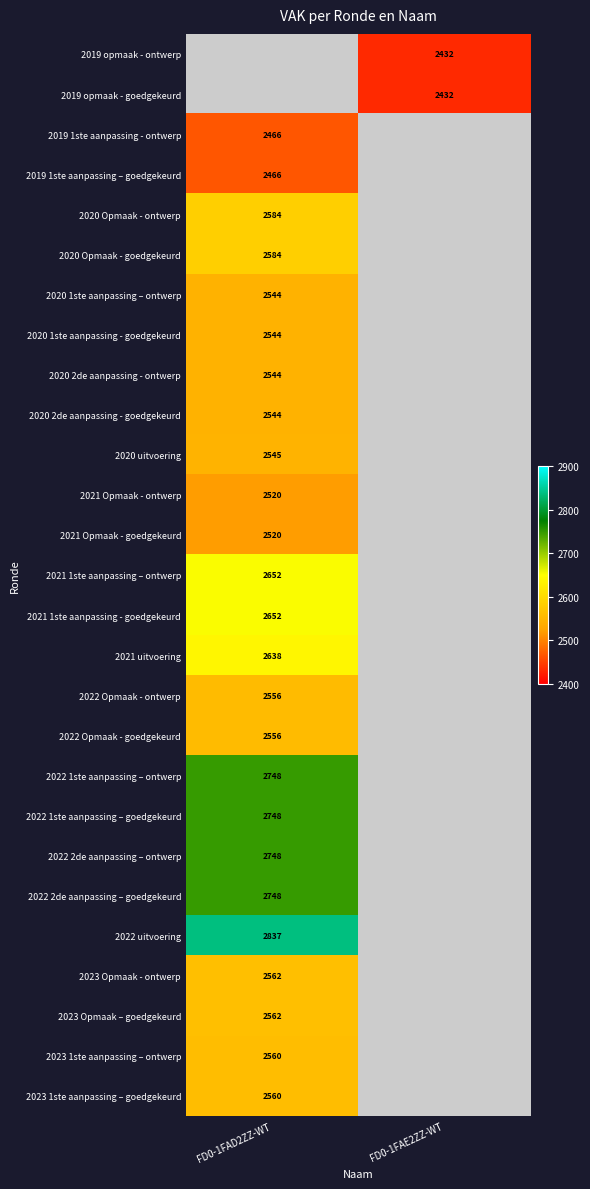

Count the number of data series in this chart.

27